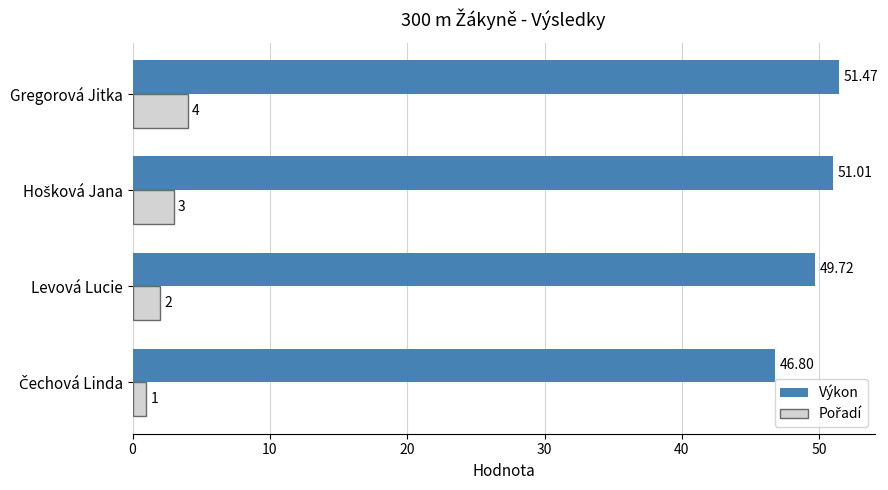

Which label corresponds to the largest value in the chart?

Gregorová Jitka